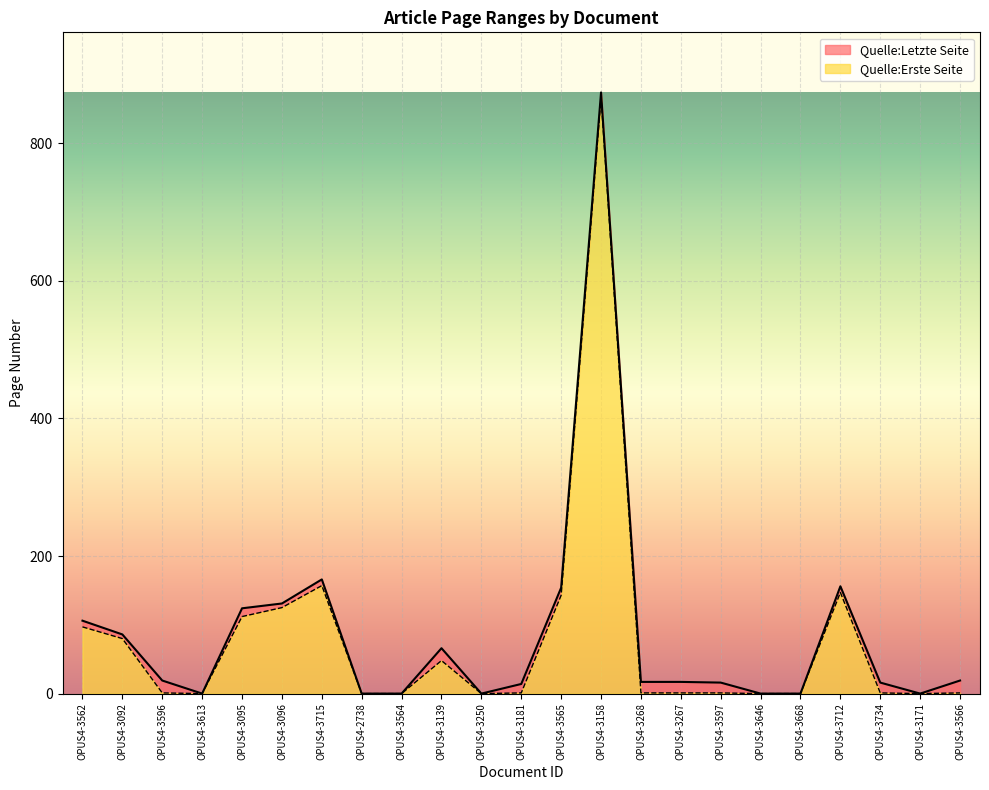

Does the chart display data point markers on the line(s)?

No